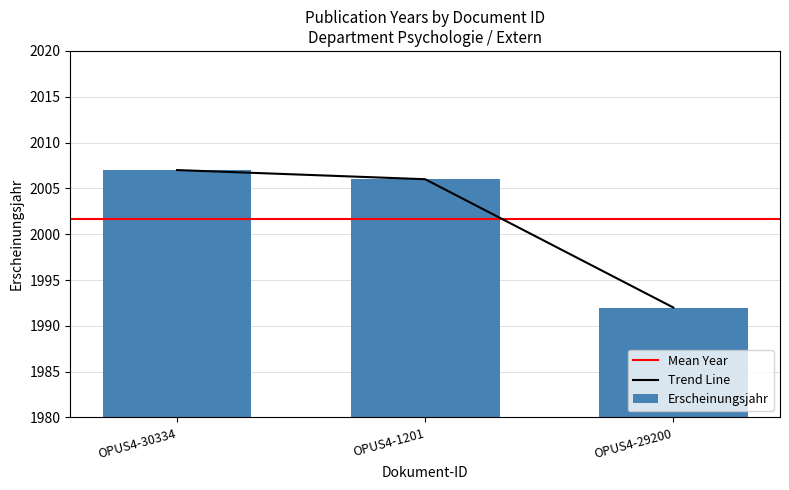

At which category does the chart reach its minimum across all series?

OPUS4-29200